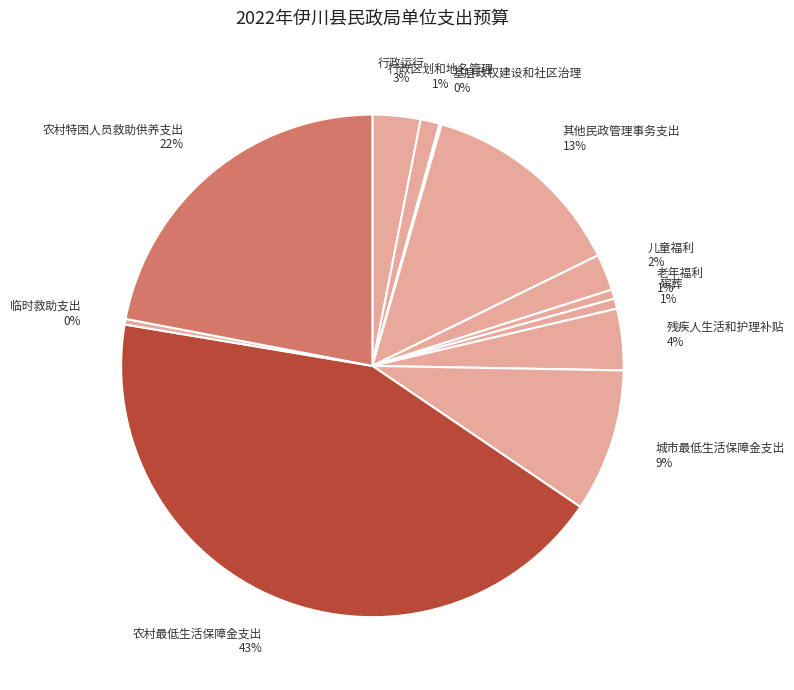

To the nearest percent, what is the difference between the 行政区划和地名管理 and 其他民政管理事务支出 slice percentages?

12%